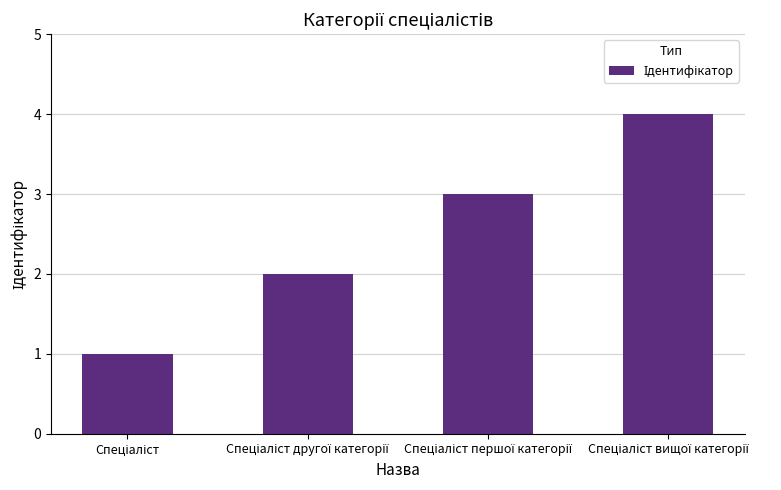

Reading right to left, transcribe all the data shown in this chart.

4	3	2	1